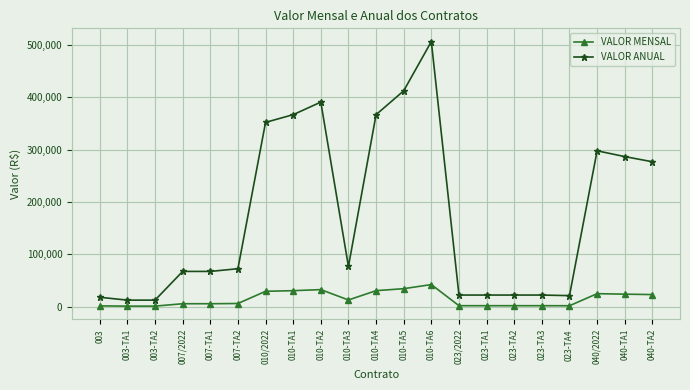

Which series has the widest spread of values?

VALOR ANUAL